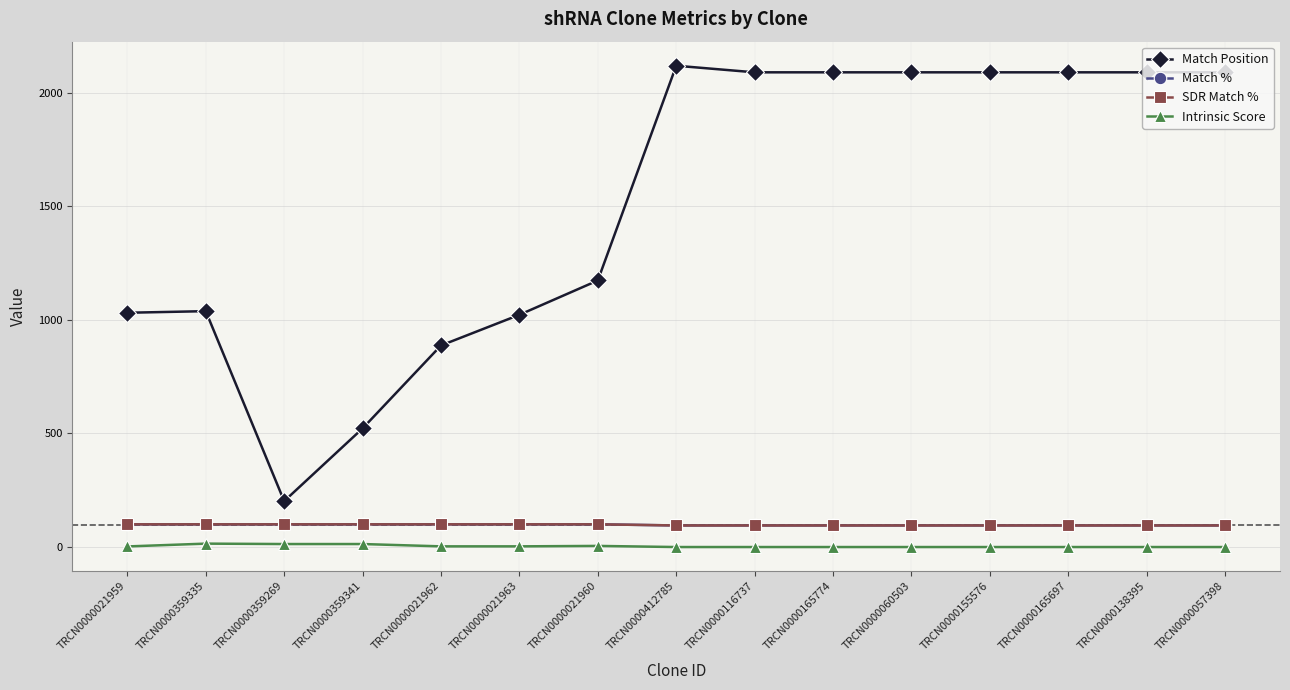

Which series has the largest range (max minus min)?

Match Position